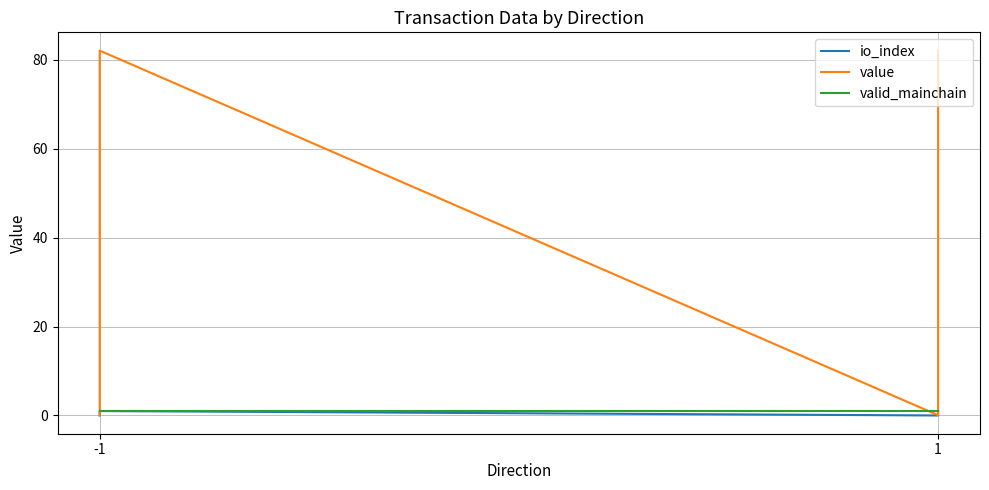

How many series are shown in this chart?

3